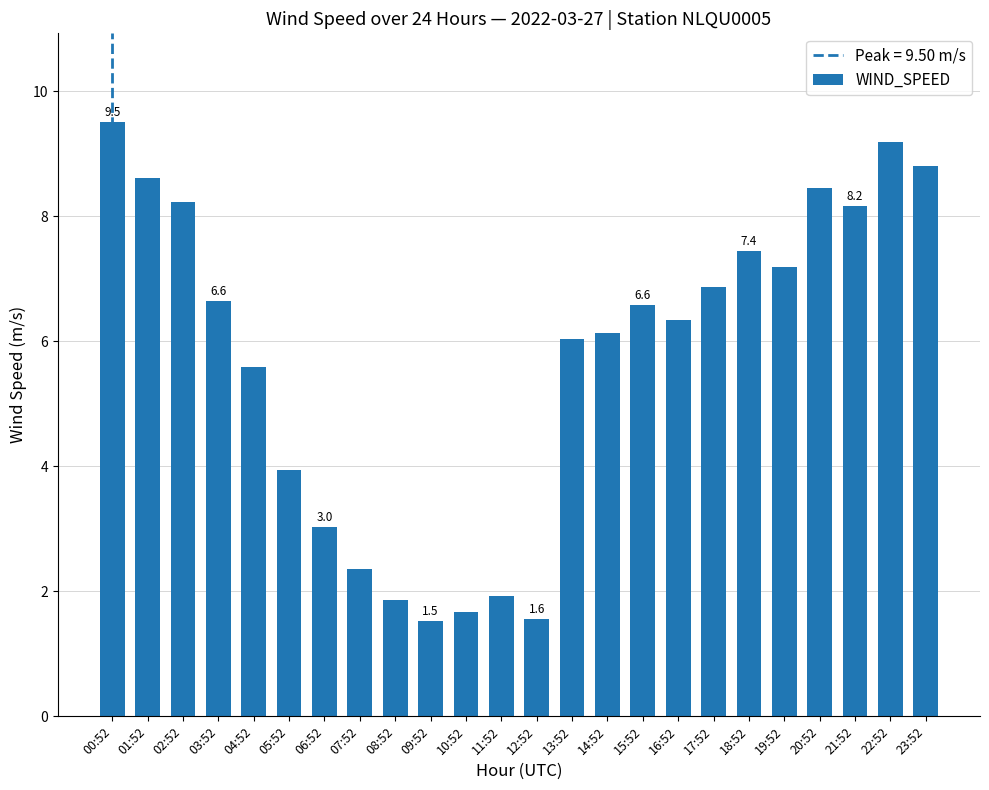

Count the number of categories in the chart.

24